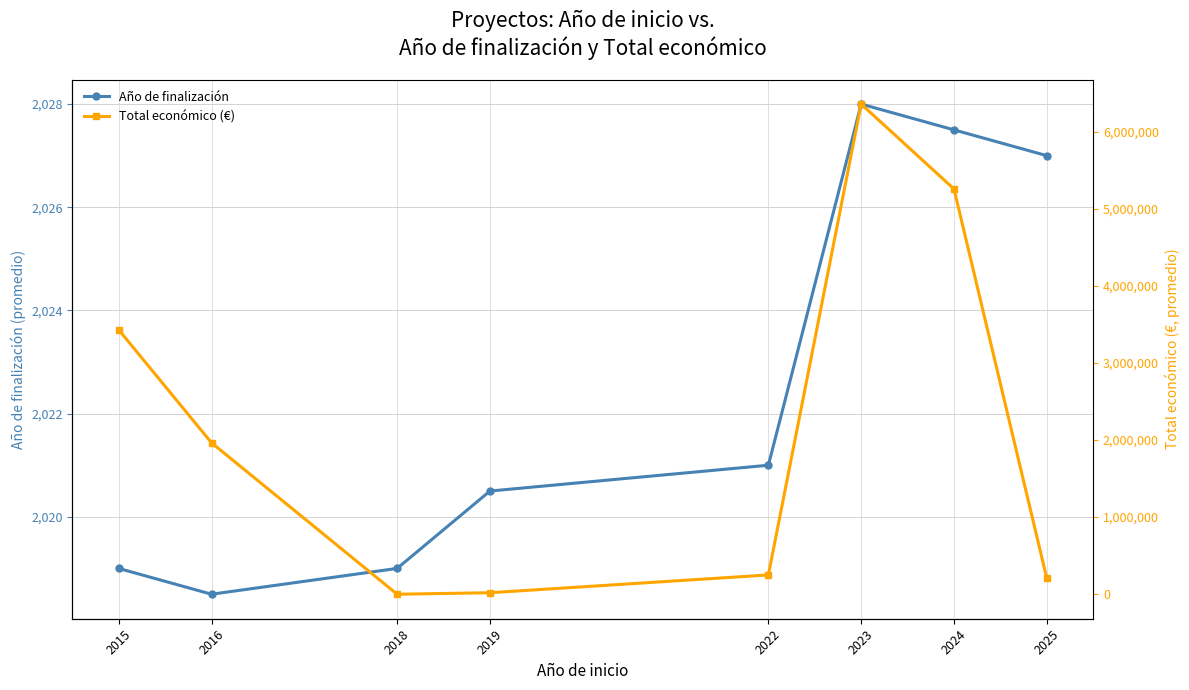

How many values in the Total económico (€) series are below 1964150?

4